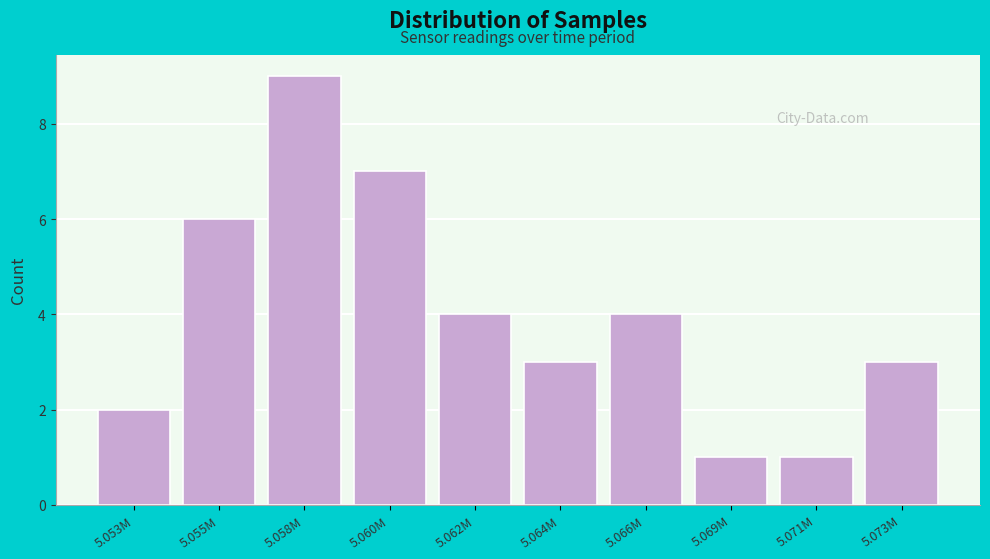

Reading left to right, list all the values displayed in this chart.

2	6	9	7	4	3	4	1	1	3